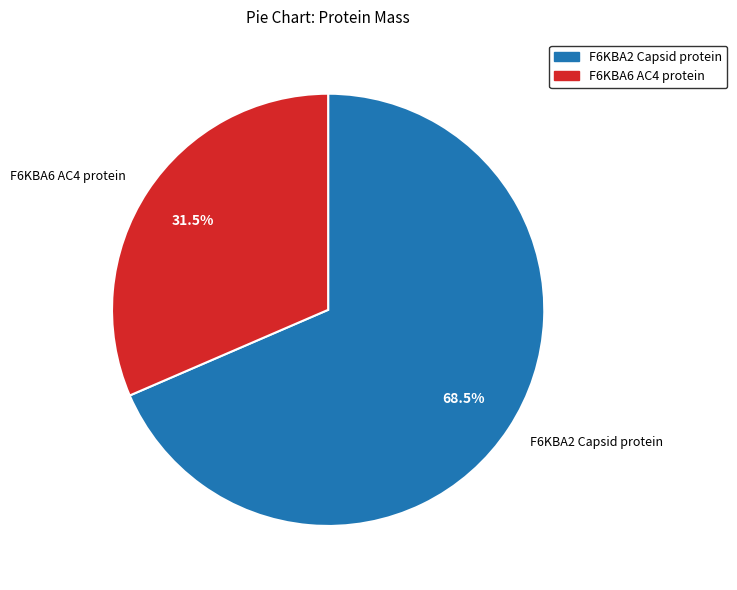

What is the ratio of the value at F6KBA6 AC4 protein to the value at F6KBA2 Capsid protein?

0.5